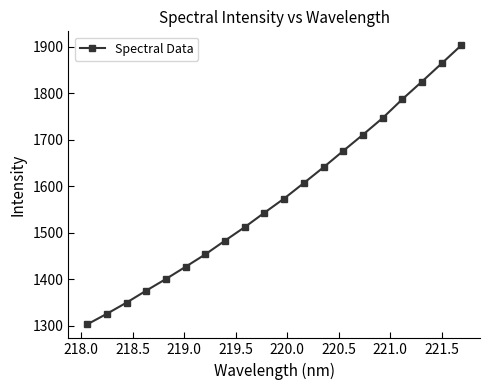

True or false: there are more than 1 points higher than both neighbors.

False